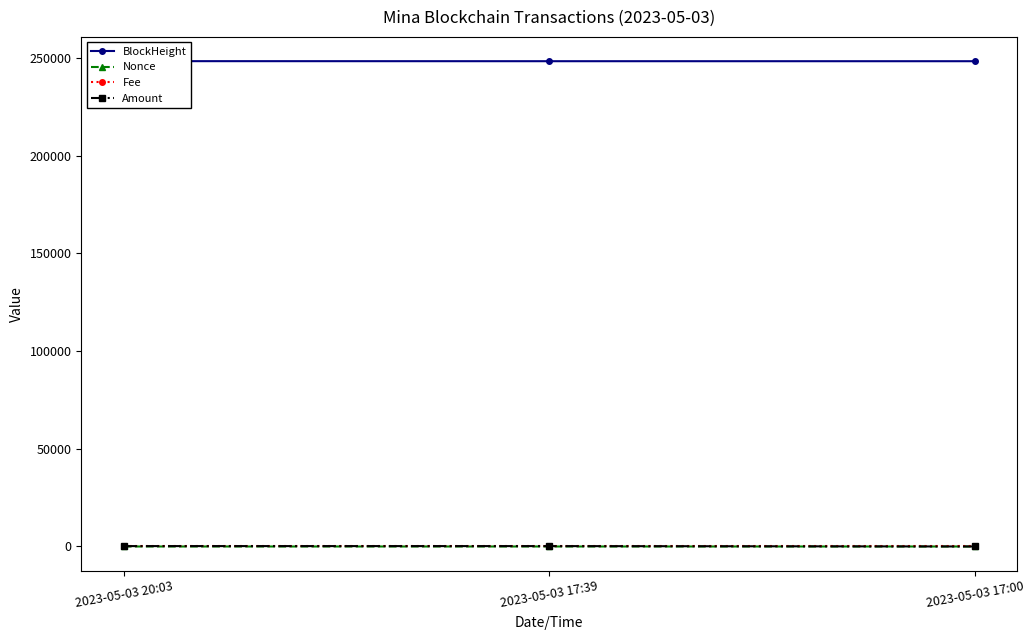

Reading left to right, list all the values displayed in this chart.

BlockHeight: 248345.0	248320.0	248314.0
Nonce: 0.0	2.0	1.0
Fee: 0.1	0.0	0.0
Amount: 202.3	198.4	5.0